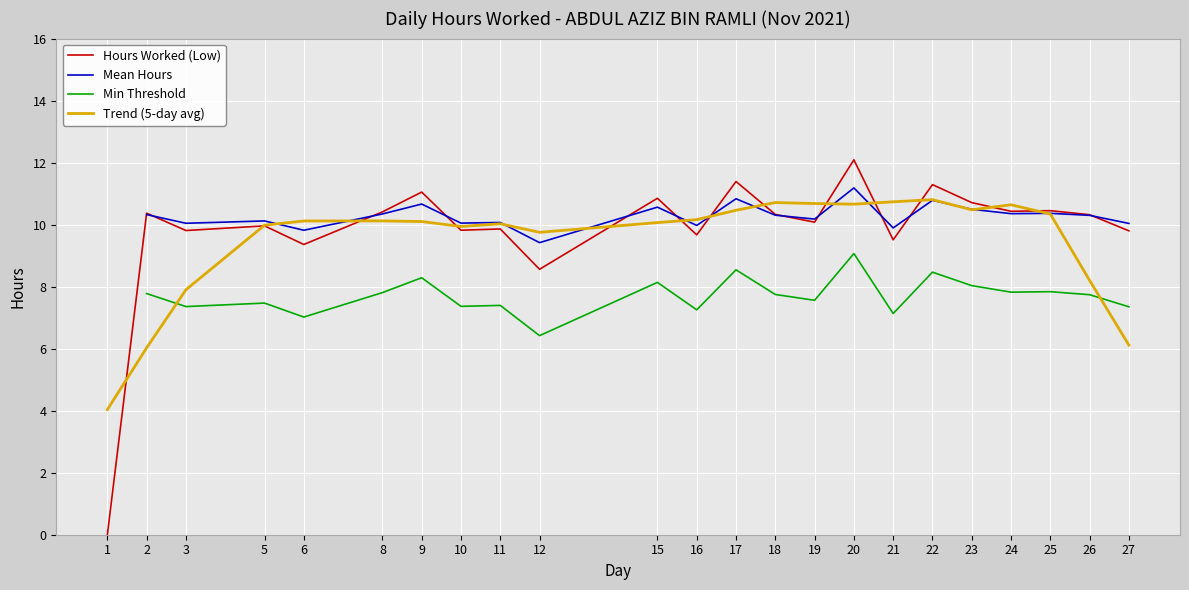

Where is the first local maximum?

2